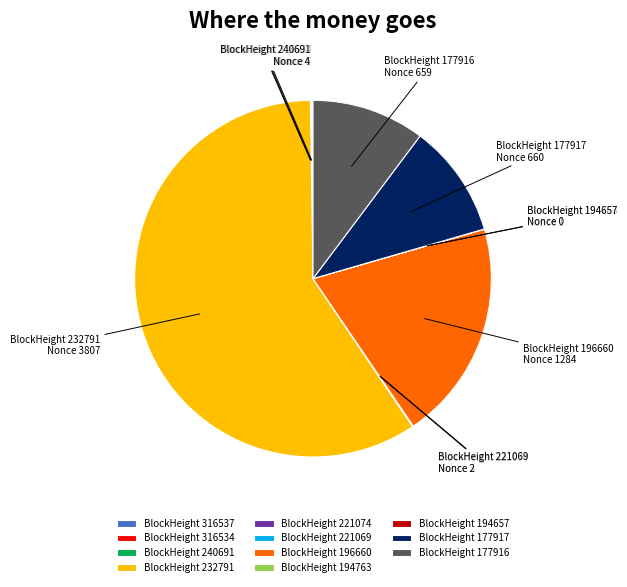

What is the majority slice?

BlockHeight 232791